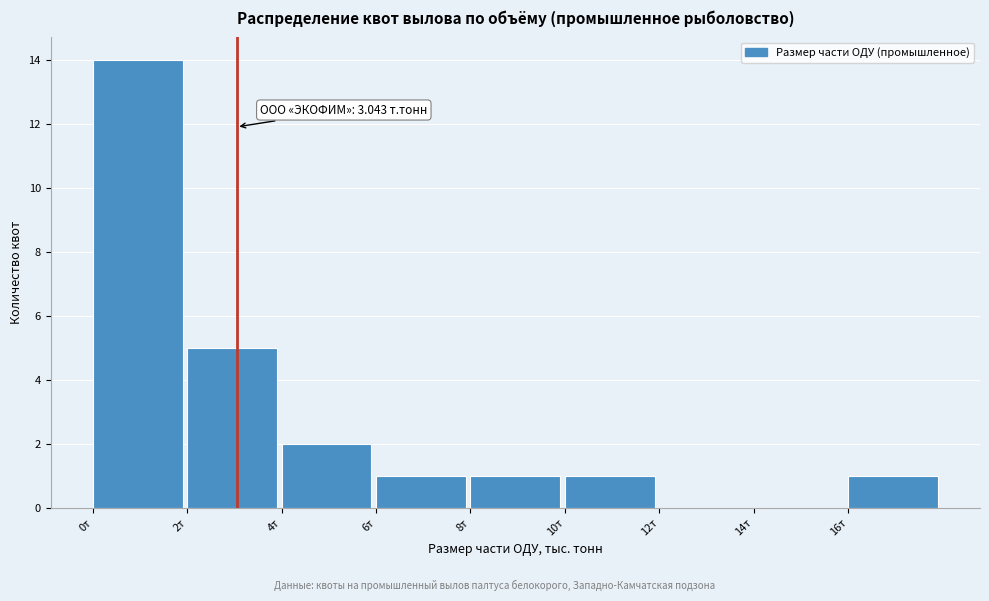

Over which range of the x-axis is the bar tallest?

0 to 2